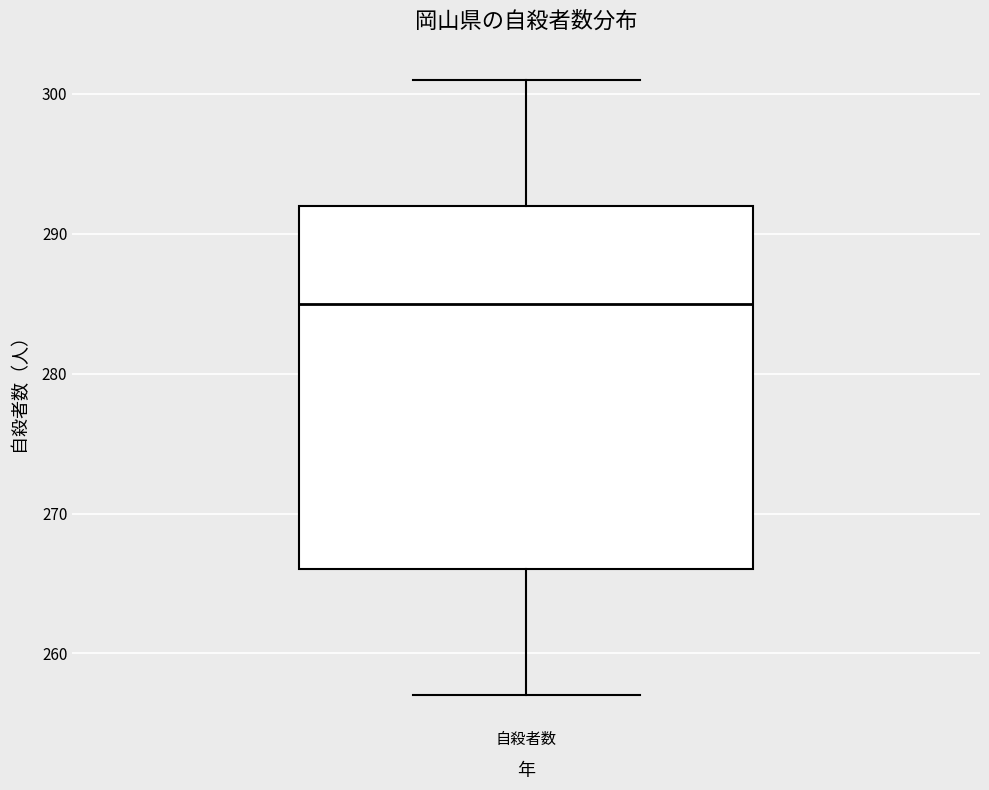

Transcribe this box plot: give where the median line is, the range the box spans, and where the two whiskers end, as read against the y-axis. The values are not printed on the chart, so give them approximately, as read against the axis.

median 285, box 266 to 292, whiskers 257 to 301